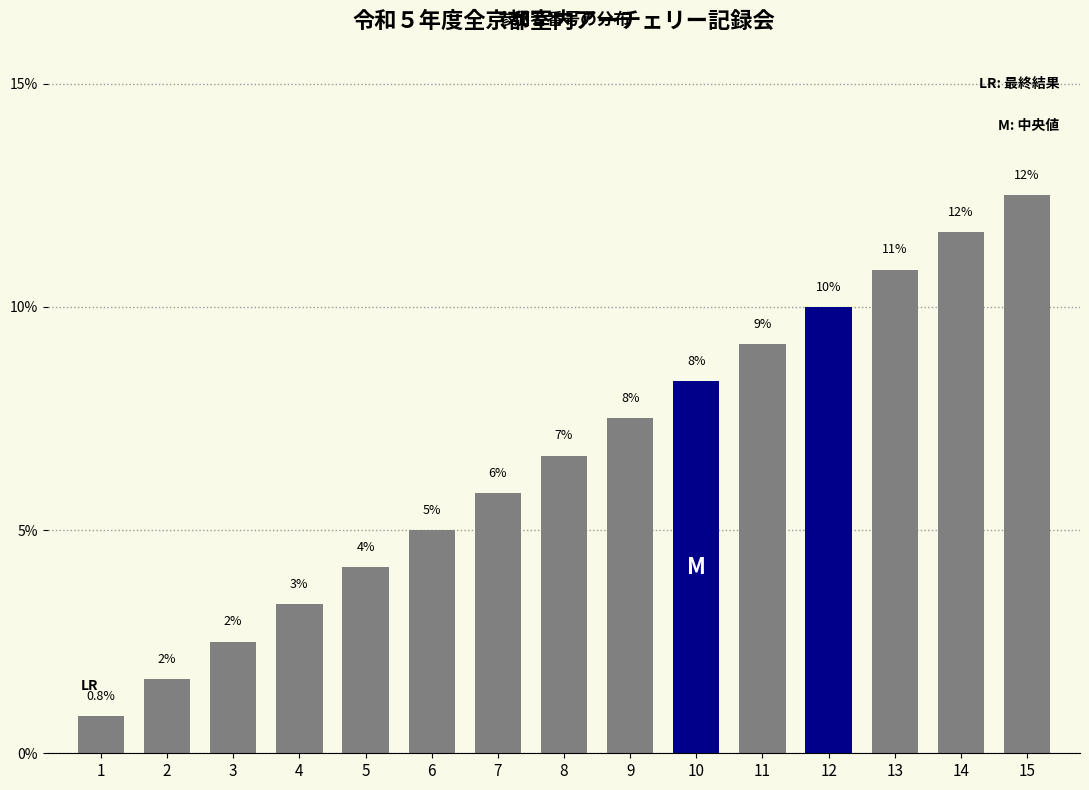

What is the difference between the values at 7 and 10?

2.5